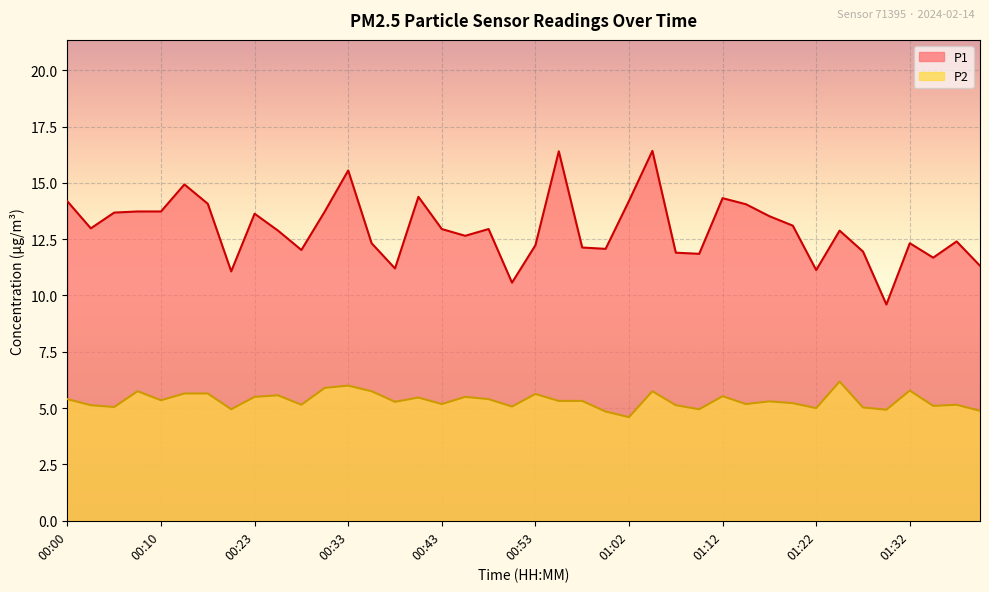

What is the label of the 36th point from the right?

00:10